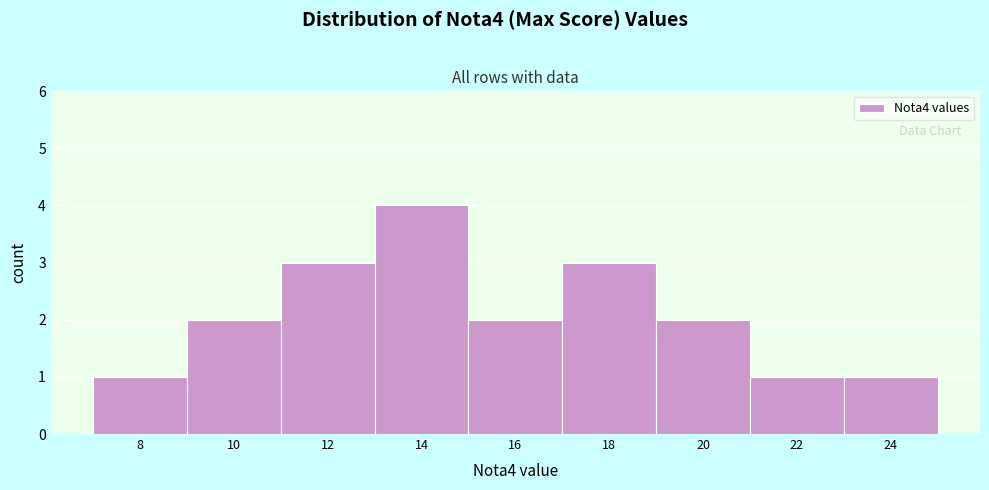

Reading left to right, what are all the values shown in this chart?

1	2	3	4	2	3	2	1	1